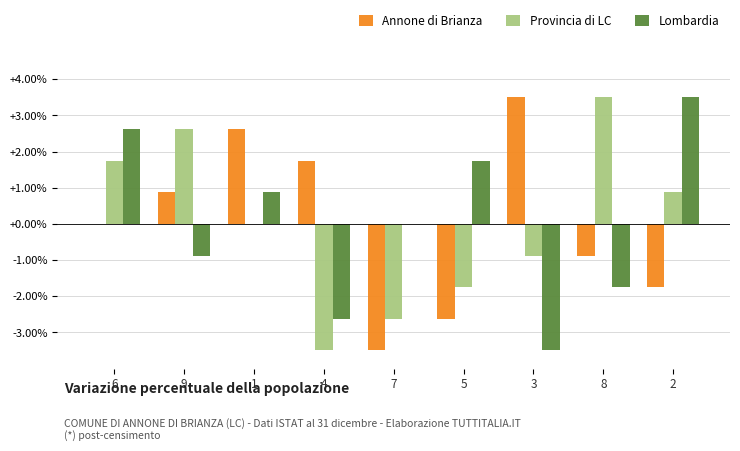

At which label does Provincia di LC reach its peak?

8